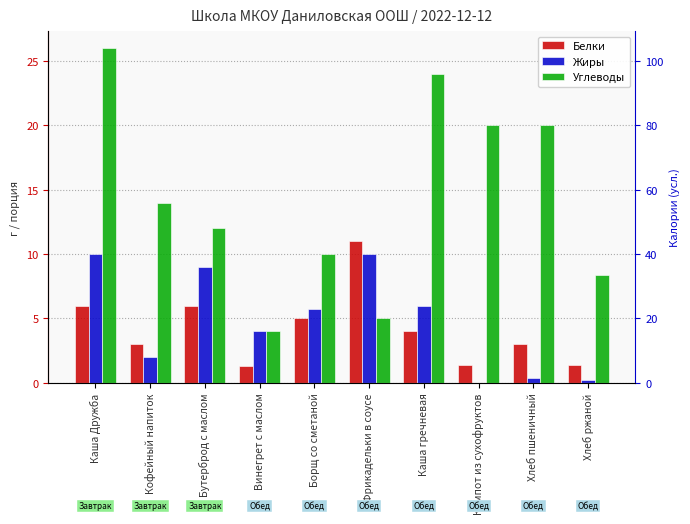

Reading left to right, extract all data points from this chart.

Белки: 6.0	3.0	6.0	1.3	5.0	11.0	4.0	1.4	3.0	1.4
Жиры: 10.0	2.0	9.0	4.0	5.7	10.0	6.0	0.0	0.3	0.2
Углеводы: 26.0	14.0	12.0	4.0	10.0	5.0	24.0	20.0	20.0	8.4